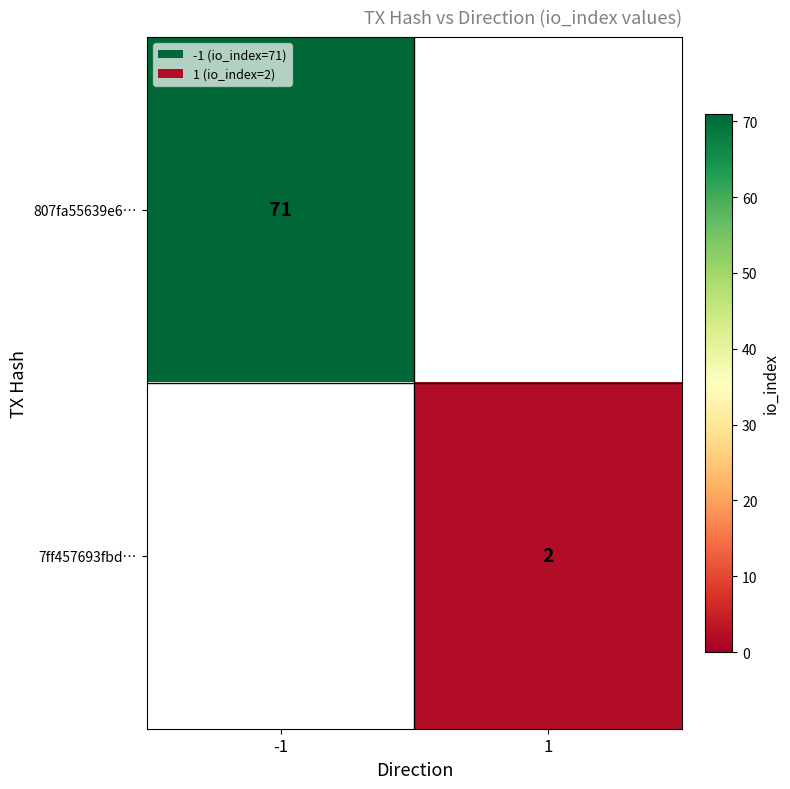

The value of 7ff457693fbd… at 1 is 3. True or false?

False